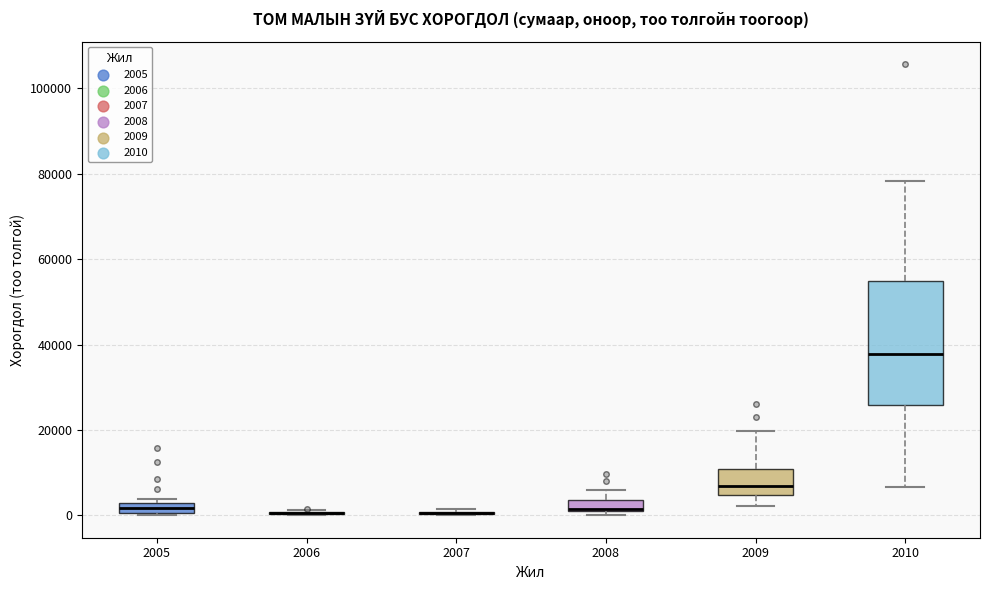

Which box is the tallest, from its lower edge to its upper edge?

2010